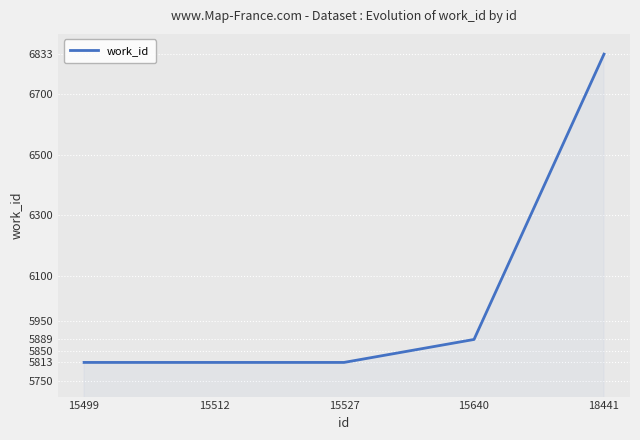

What is the smallest value displayed?

5813